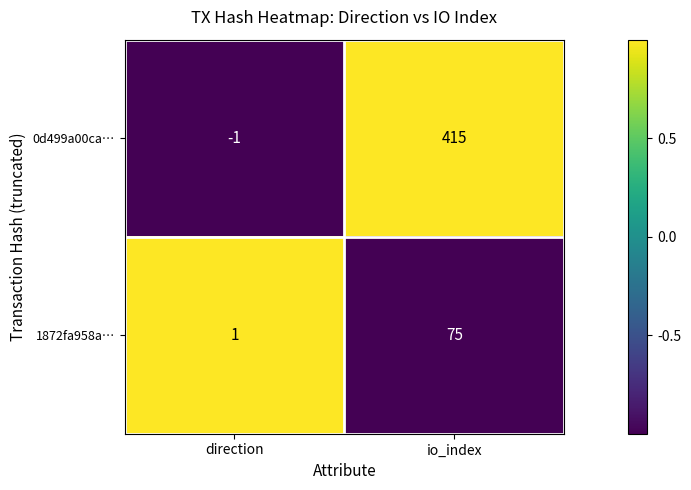

Rank the series at io_index from highest to lowest value.

0d499a00ca…, 1872fa958a…